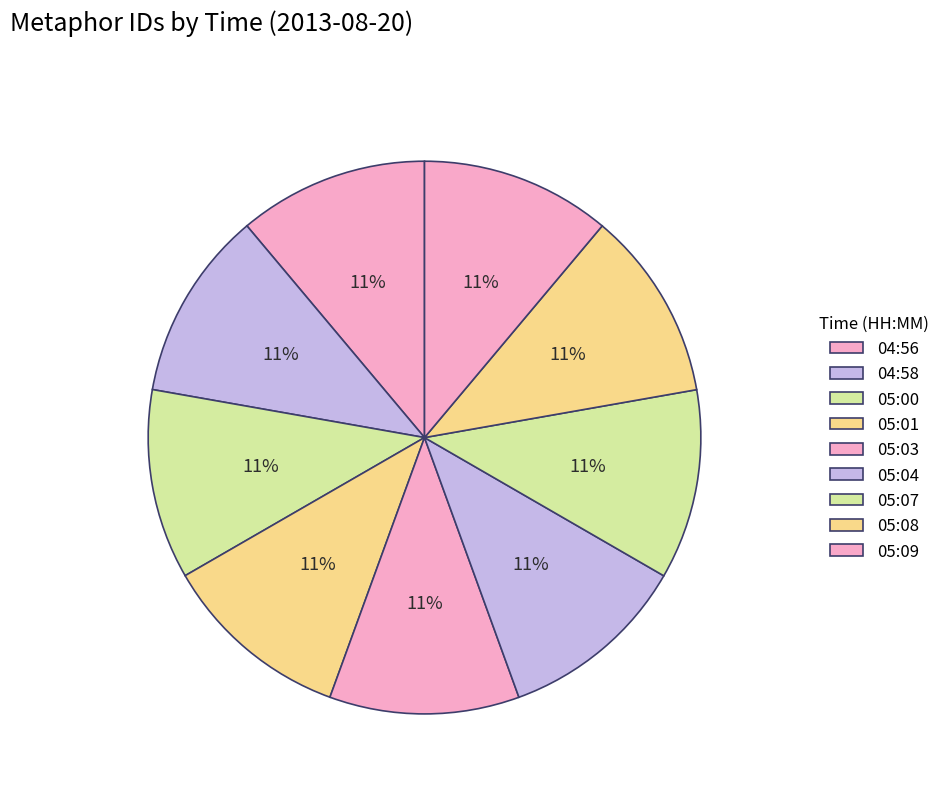

Does any single category account for the majority?

No